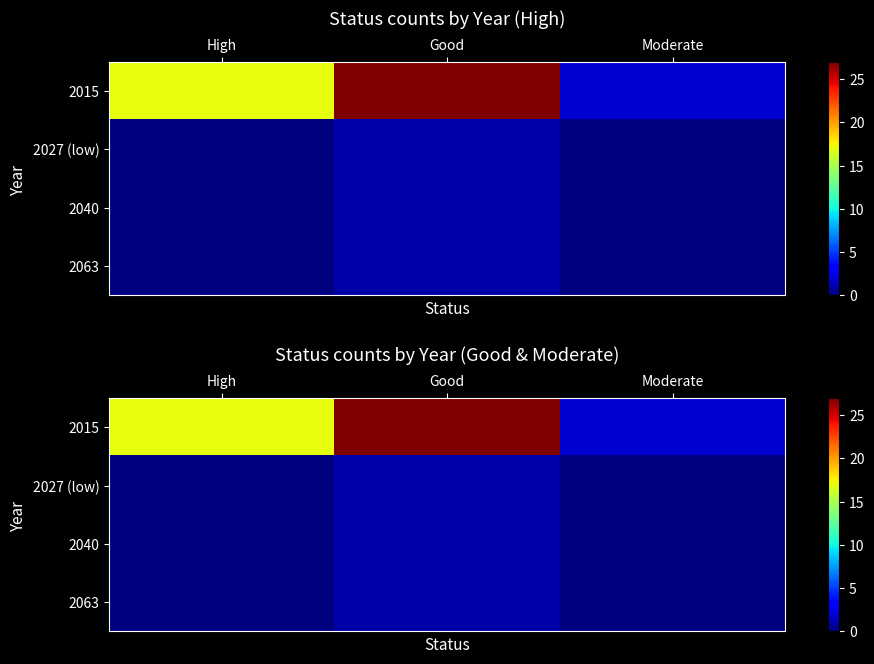

Which category has the highest value in the 2015 series?

Good